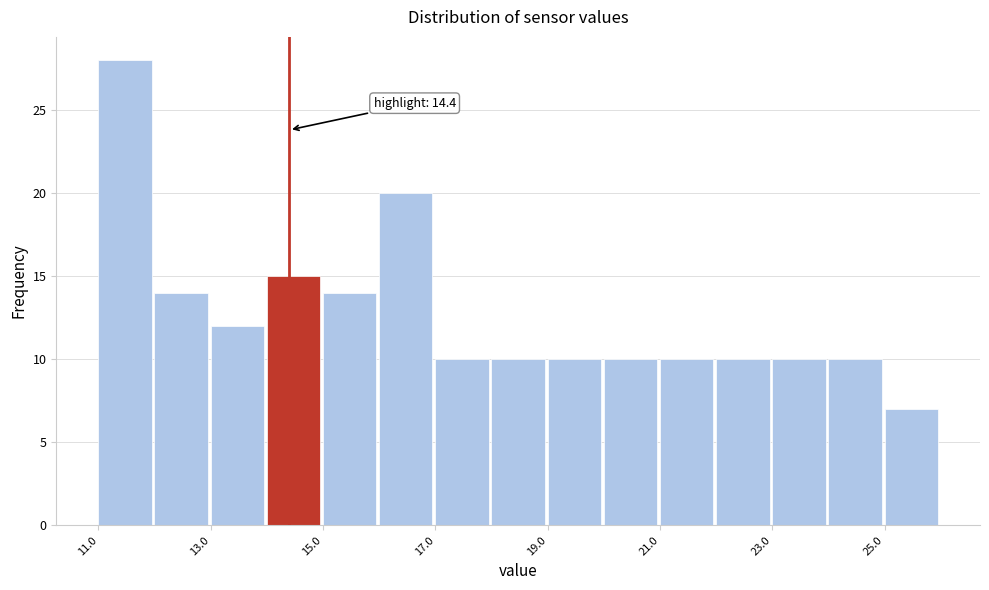

Which range on the x-axis has the tallest bar?

11 to 12